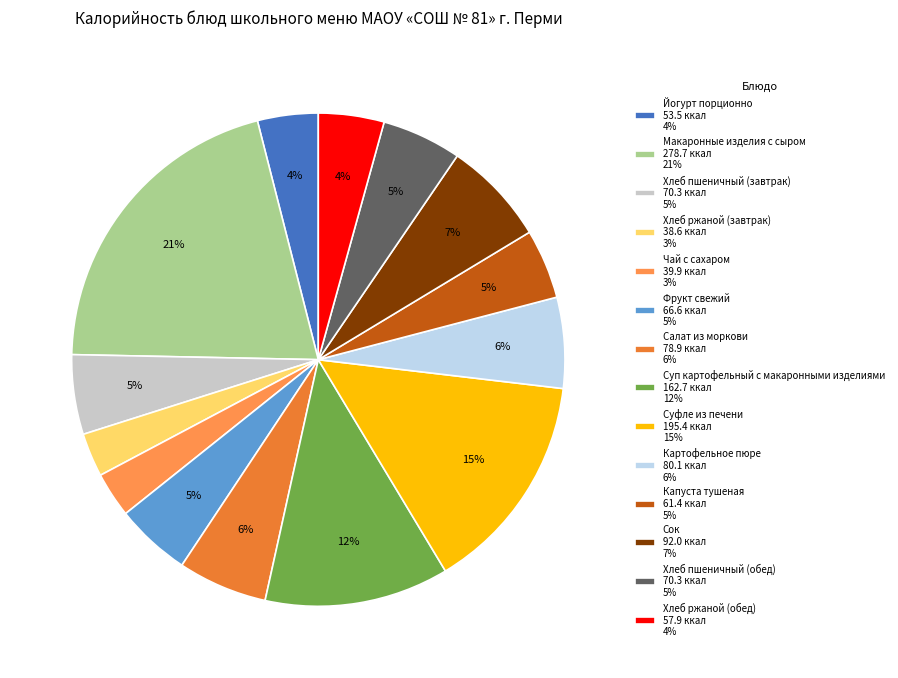

To the nearest percent, what is the combined percentage of Хлеб пшеничный (обед) and Йогурт порционно?

9%